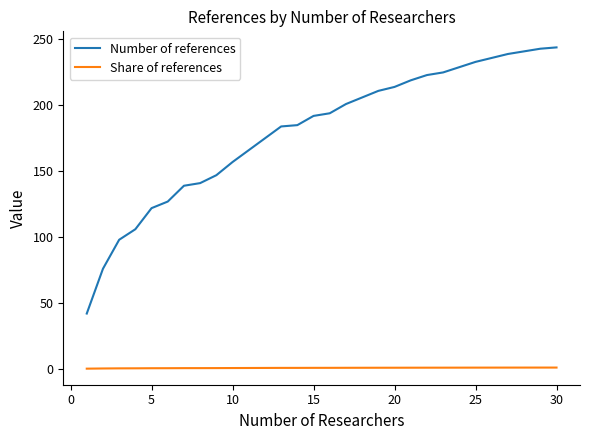

Rank the series by their average value, from lowest to highest.

Share of references, Number of references